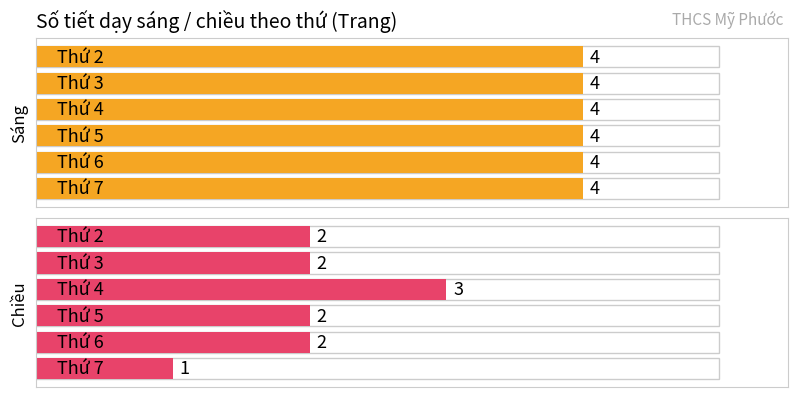

At which label does Sáng reach its peak?

Thứ 2